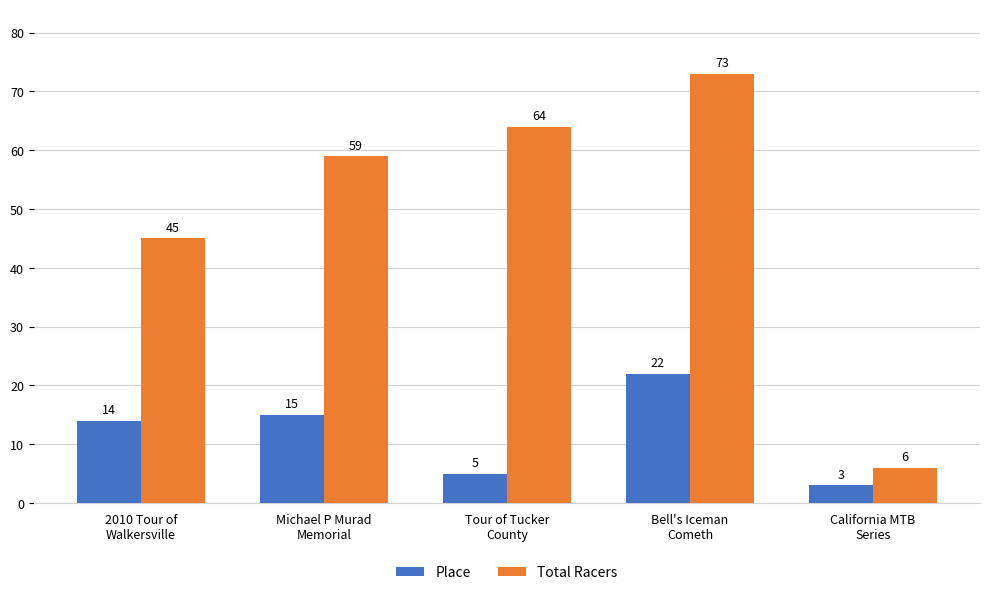

Is it true that Total Racers equals 64 at Tour of Tucker
County?

True